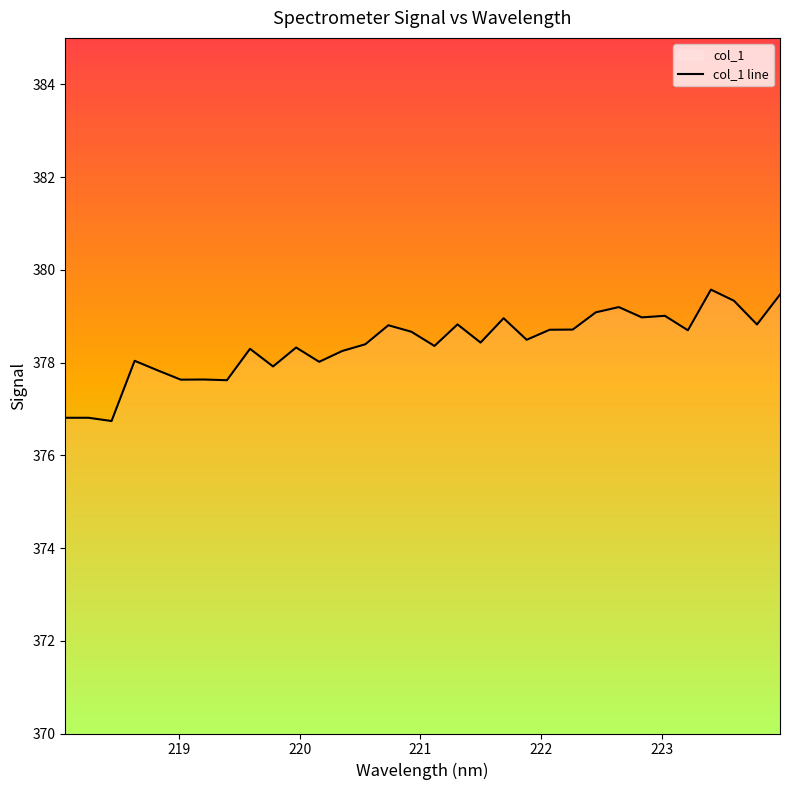

What is the greatest value displayed?

379.6